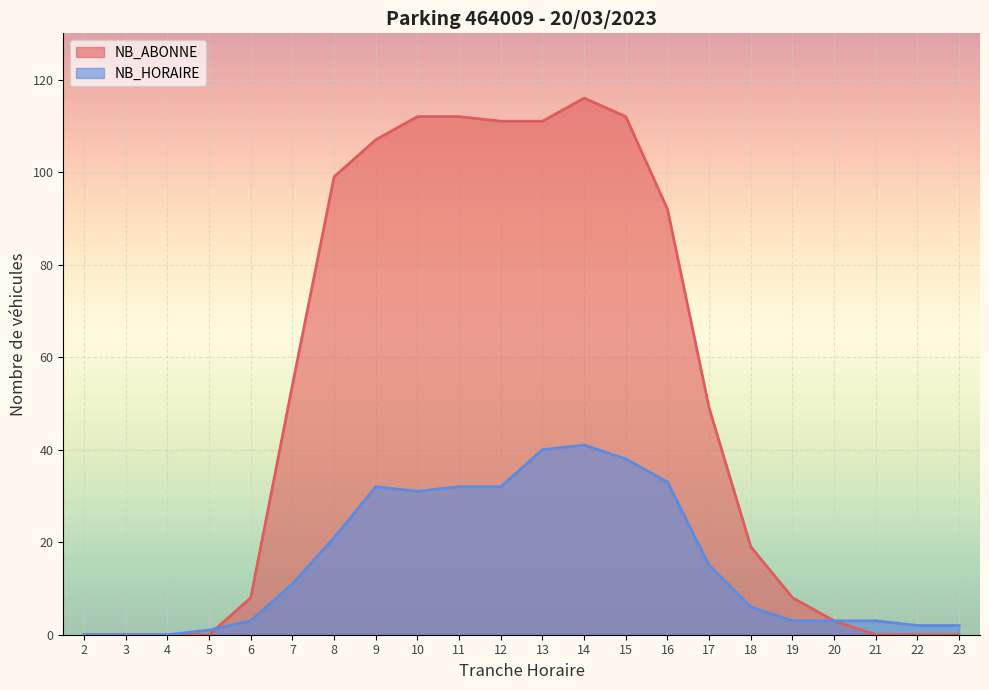

What is the difference between the maximum and minimum values in the NB_HORAIRE series?

41